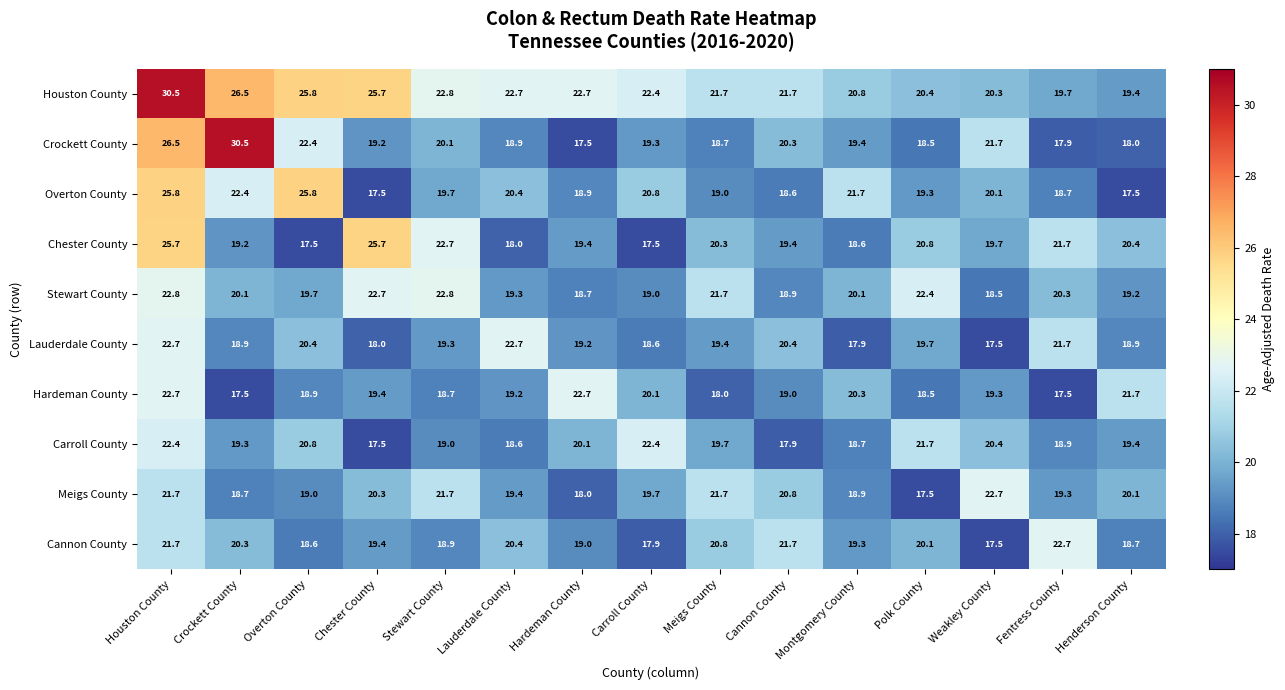

At which category is the sum across all series the highest?

Houston County